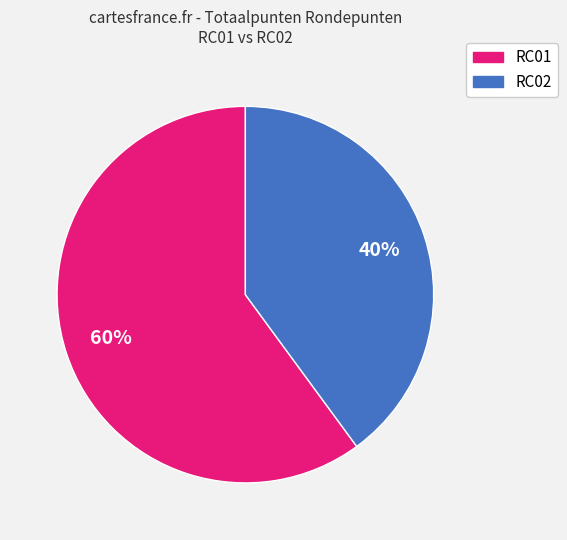

To the nearest percent, what is the difference between the largest and smallest slice percentages?

20%